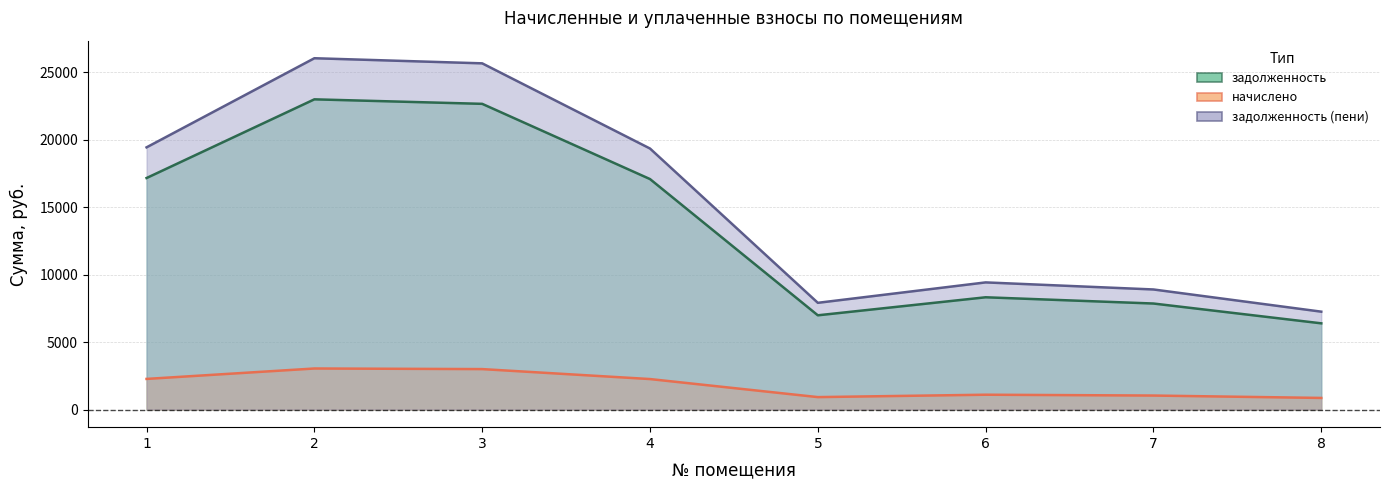

What are all the series names shown in the legend?

задолженность, начислено, задолженность (пени)